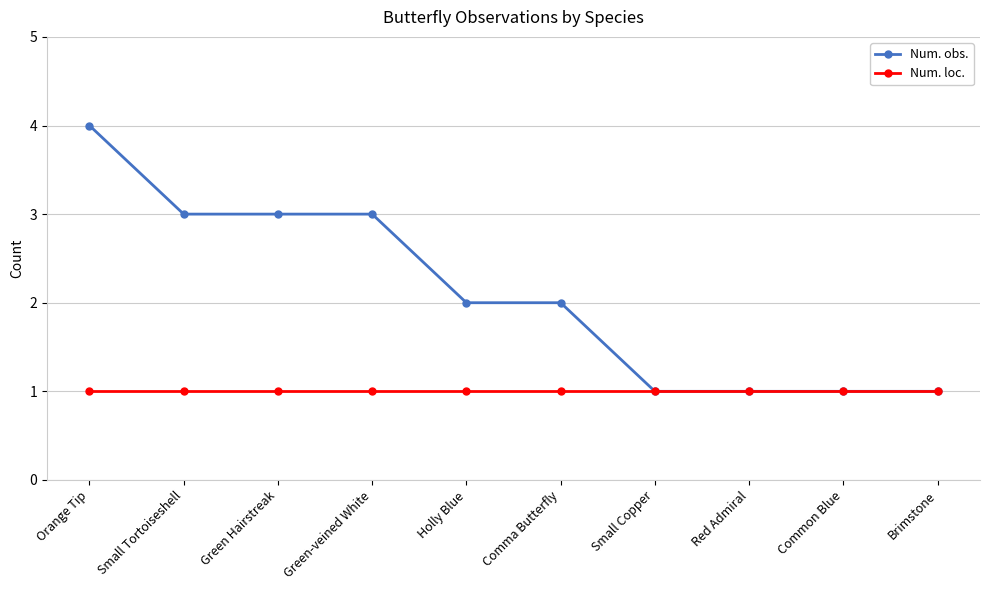

What is the label of the 9th point from the left?

Common Blue